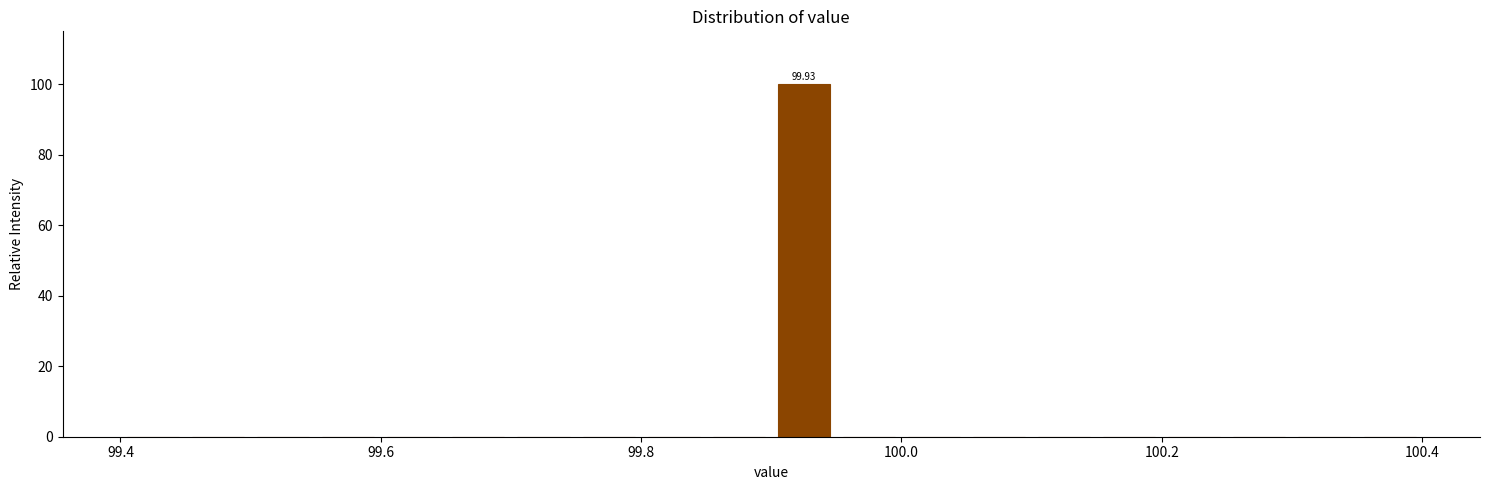

Around what value on the x-axis is the tallest bar? Give the approximate position of its centre, as read against the axis.

99.92